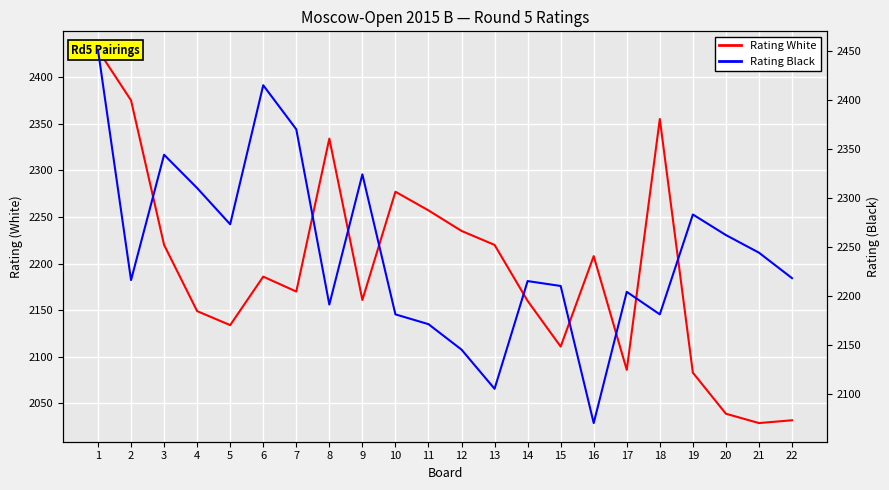

True or false: Rating White has more than 2 points higher than both neighbors.

True